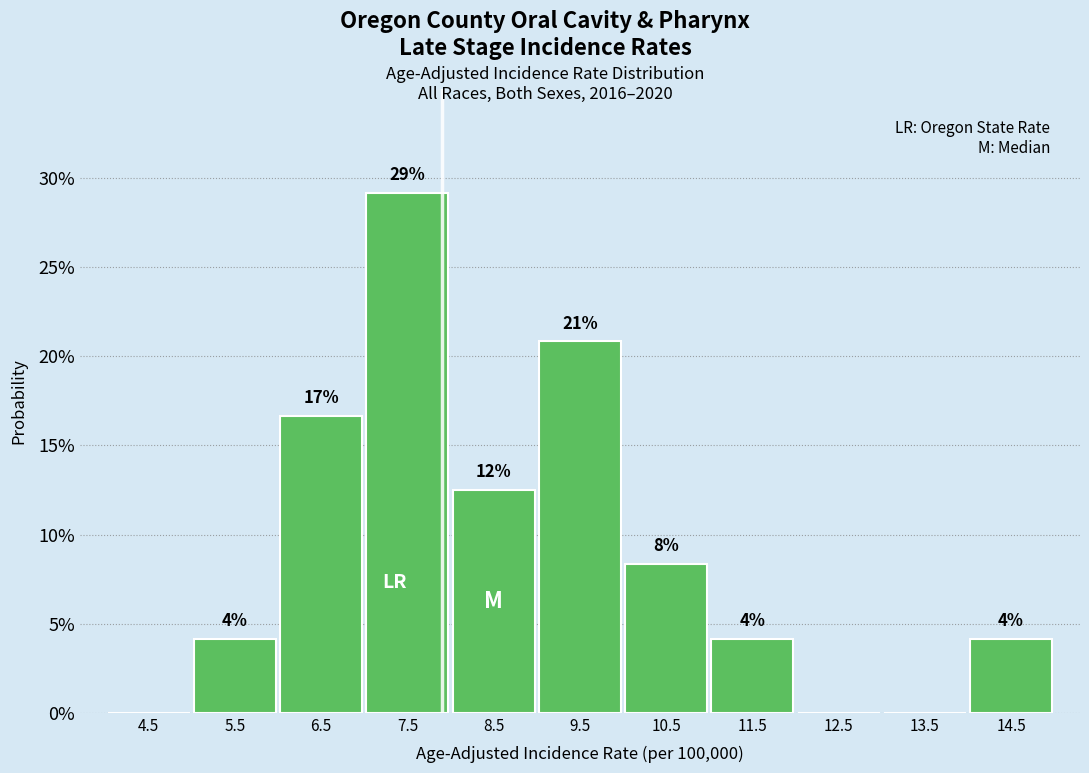

Are the bars horizontal?

No